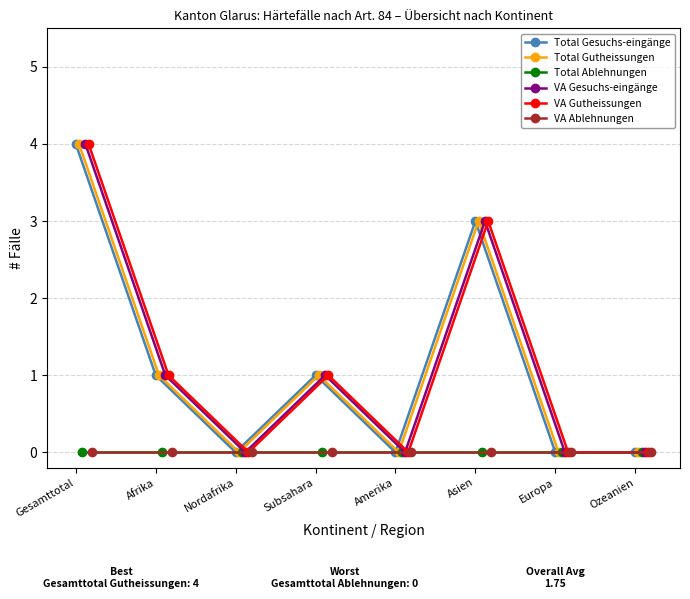

True or false: VA Gutheissungen has a value of 0 at Ozeanien.

True